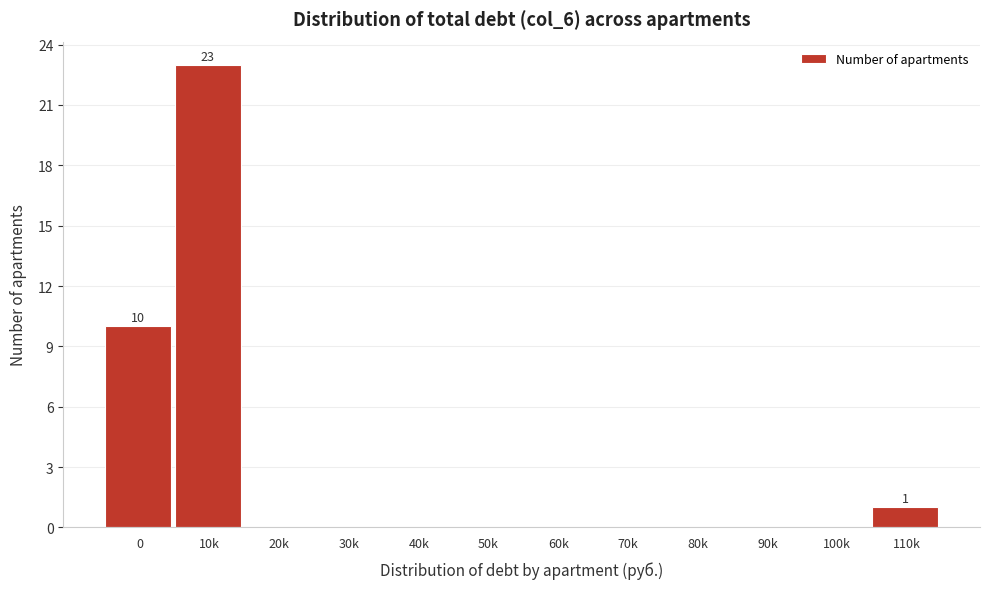

Reading left to right, list all the values displayed in this chart.

0=10	10k=23	20k=0	30k=0	40k=0	50k=0	60k=0	70k=0	80k=0	90k=0	100k=0	110k=1